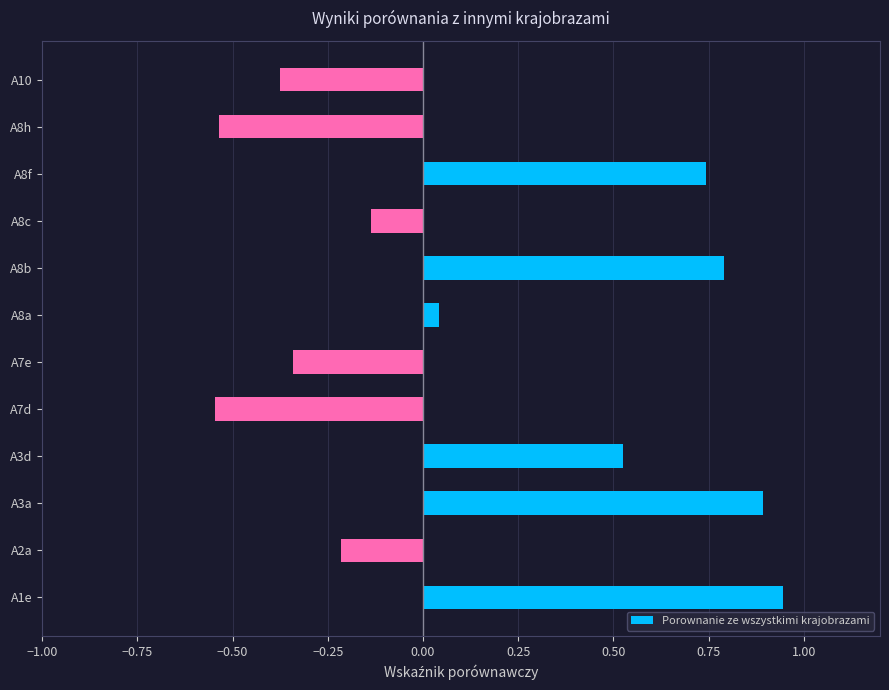

How many negative values are there?

6